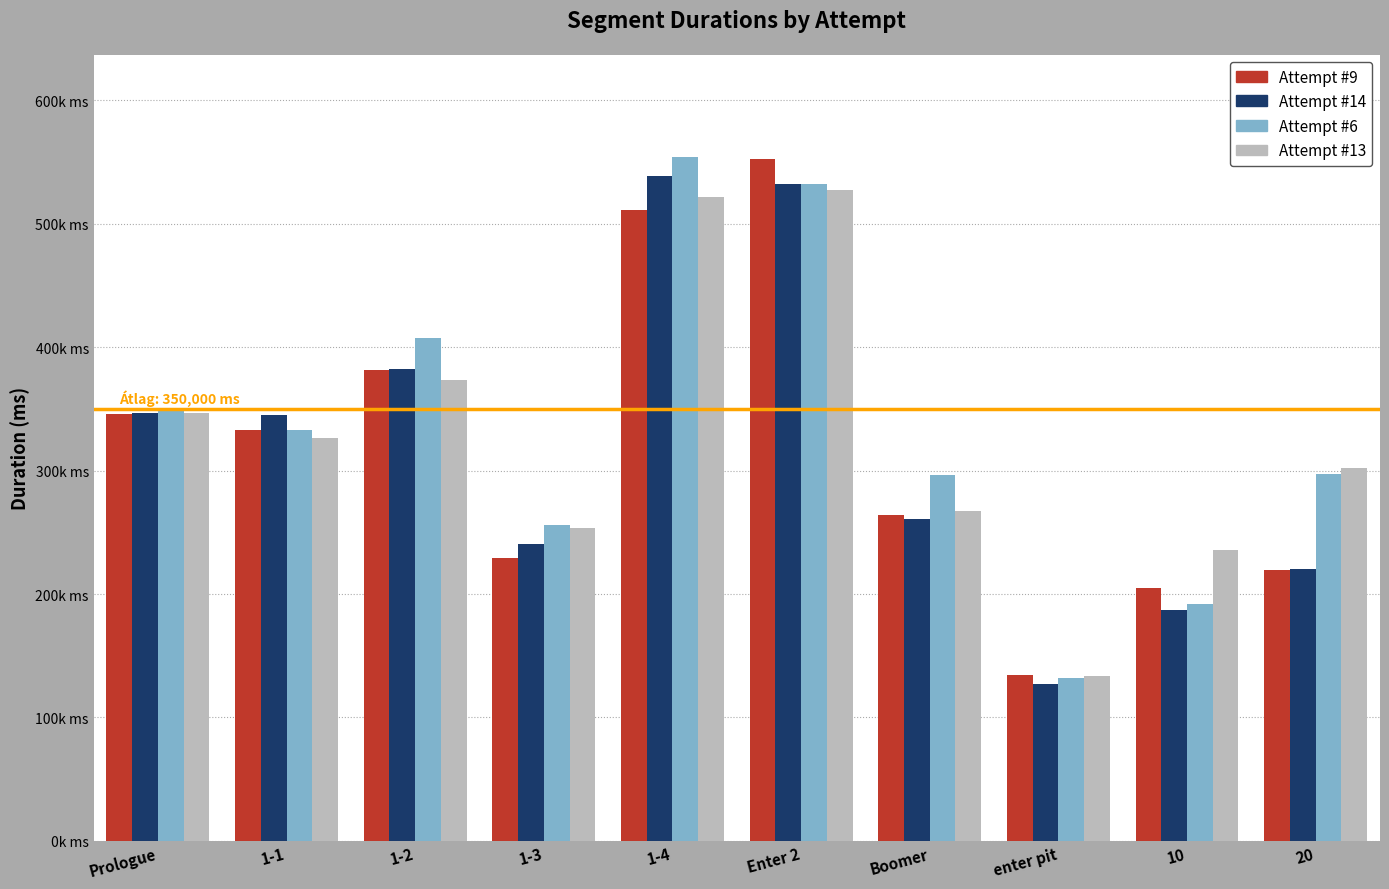

What are all the series names shown in the legend?

Attempt #9, Attempt #14, Attempt #6, Attempt #13